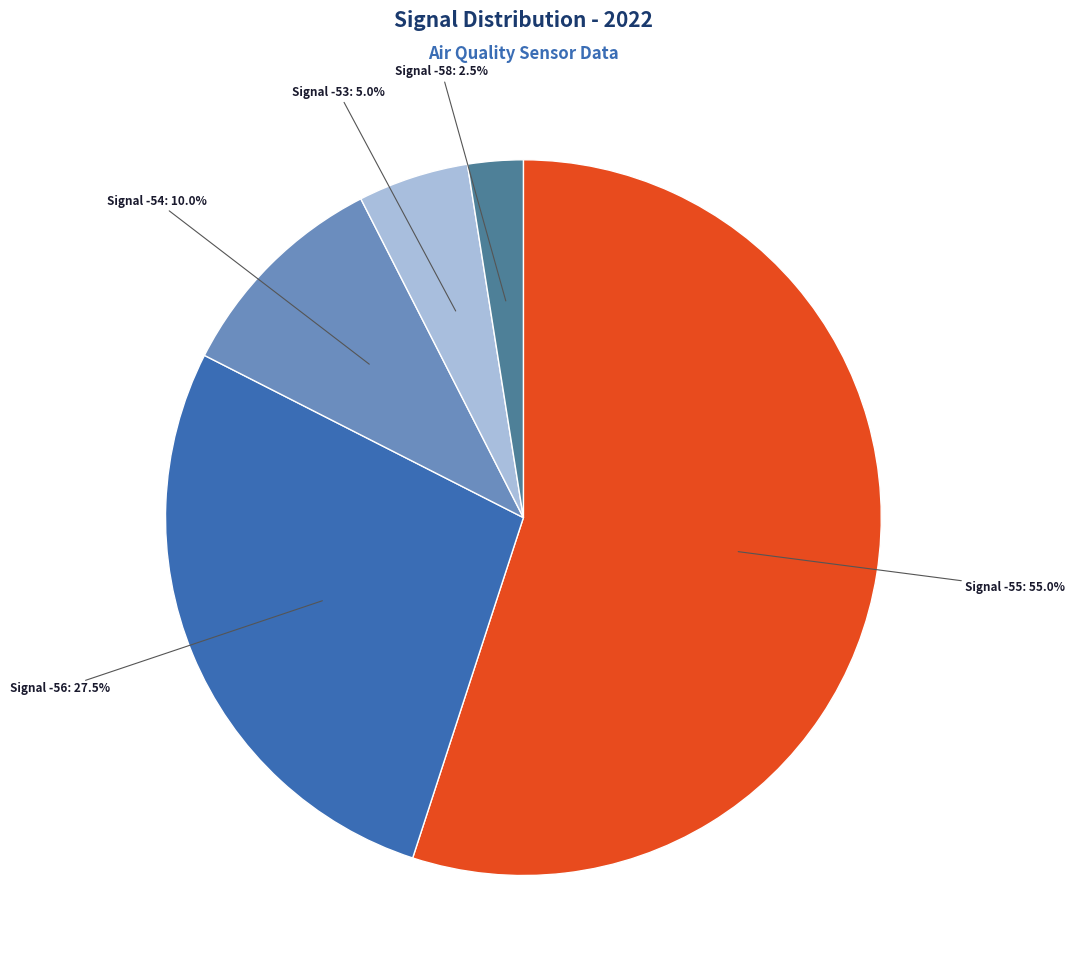

Does any single category account for the majority?

Yes